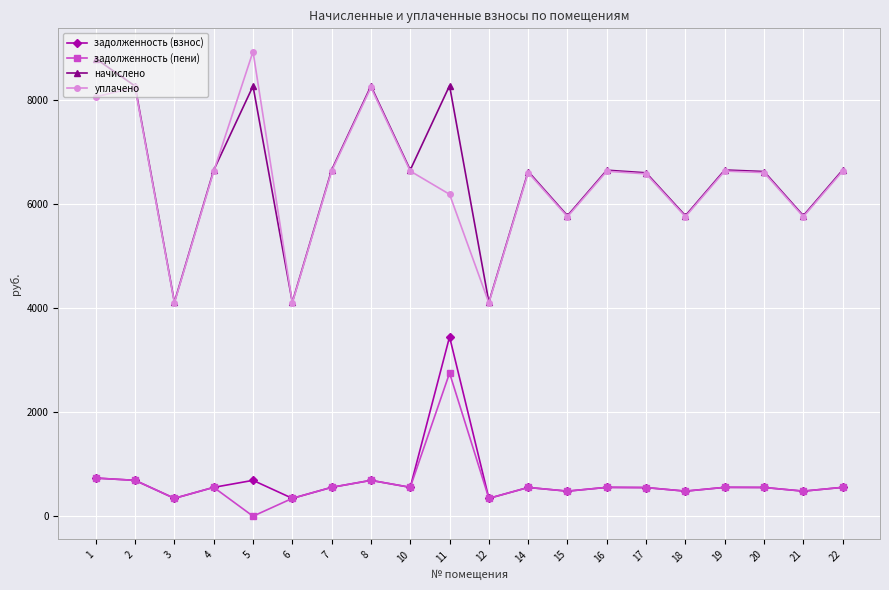

What is the value of the начислено point at the 2nd from the left?

8266.3